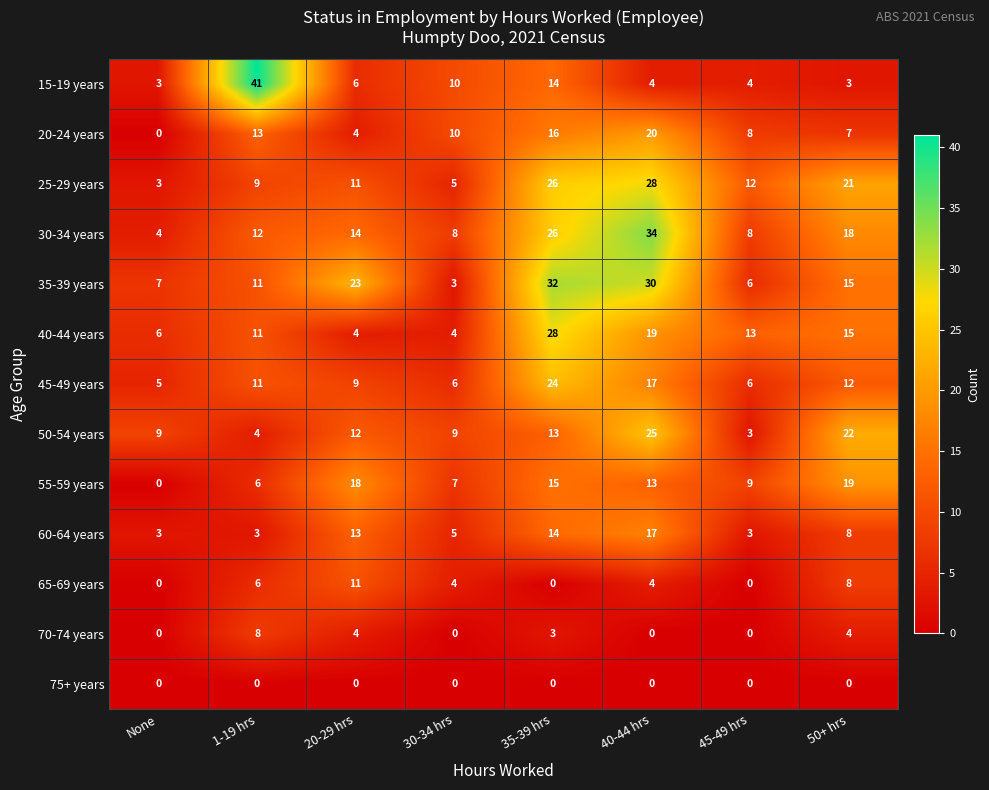

What is the average value of the 25-29 years series?

14